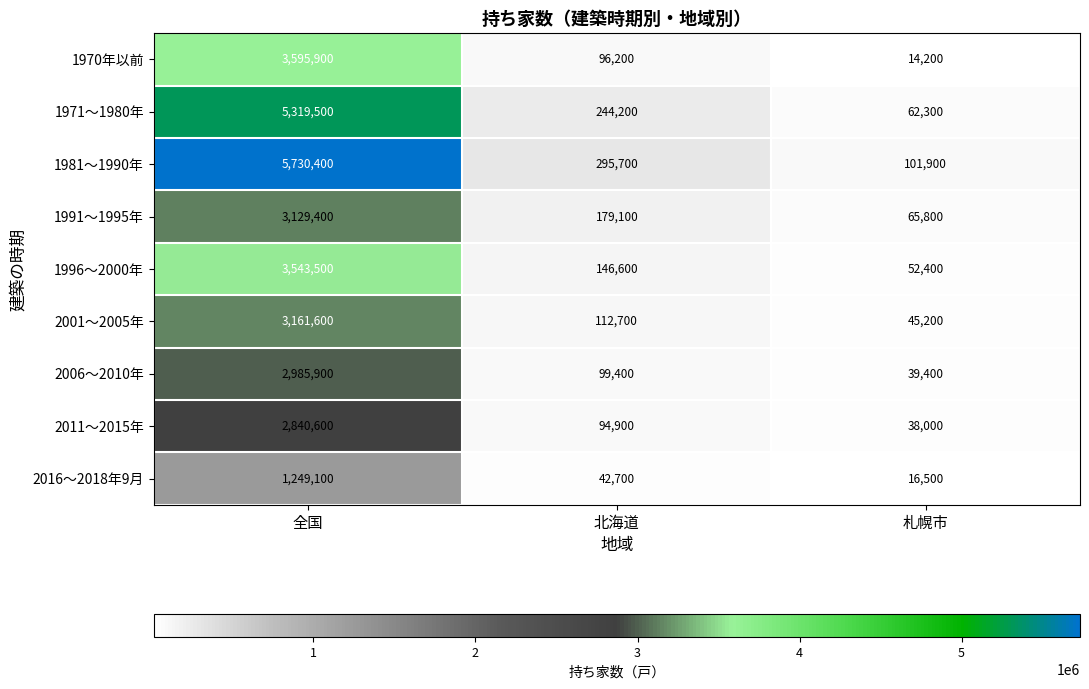

Reading left to right, what are all the values shown in this chart?

1970年以前: 全国=3595900	北海道=96200	札幌市=14200
1971～1980年: 全国=5319500	北海道=244200	札幌市=62300
1981～1990年: 全国=5730400	北海道=295700	札幌市=101900
1991～1995年: 全国=3129400	北海道=179100	札幌市=65800
1996～2000年: 全国=3543500	北海道=146600	札幌市=52400
2001～2005年: 全国=3161600	北海道=112700	札幌市=45200
2006～2010年: 全国=2985900	北海道=99400	札幌市=39400
2011～2015年: 全国=2840600	北海道=94900	札幌市=38000
2016～2018年9月: 全国=1249100	北海道=42700	札幌市=16500